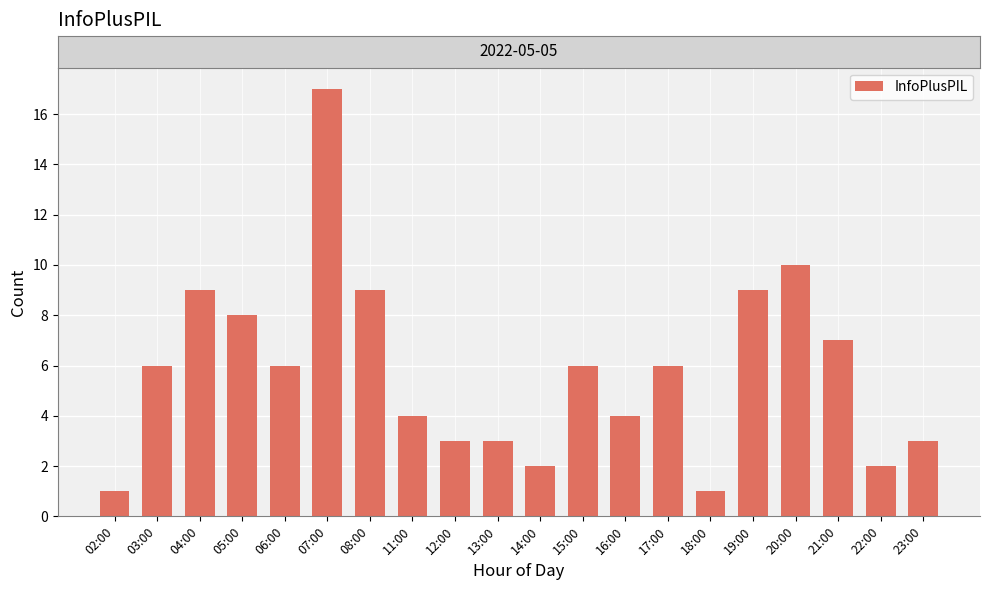

Does the chart contain stacked bars?

No